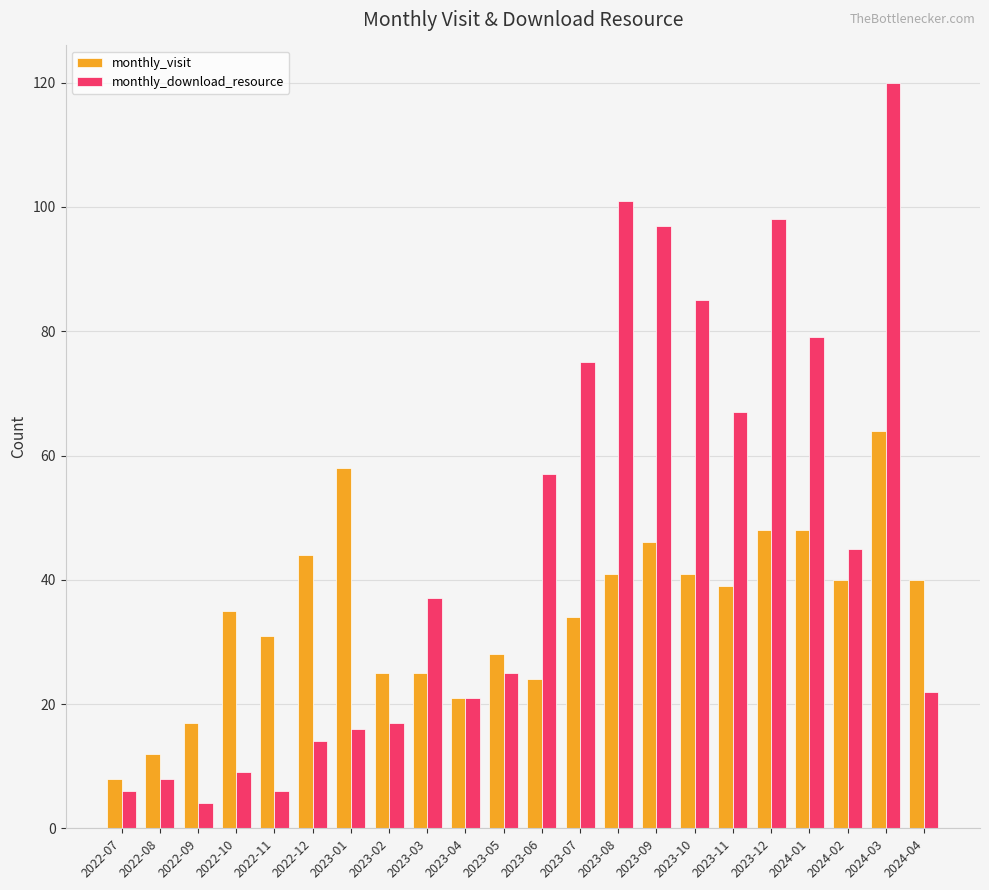

What is the average value of the monthly_visit series?

35